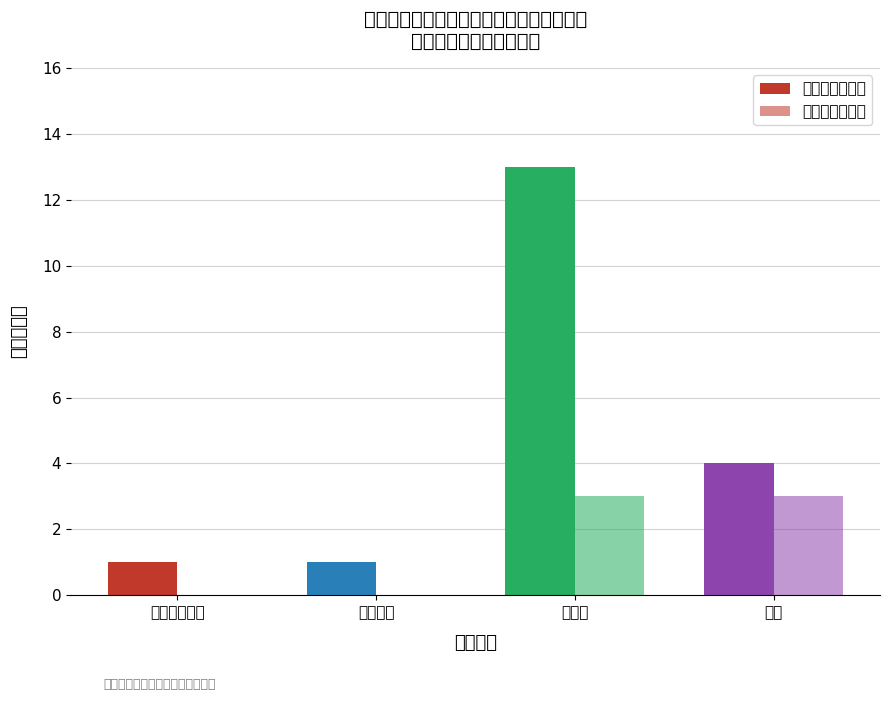

What is the sum of the 东方市东方医院 values at 内科医师 and 护士?

3